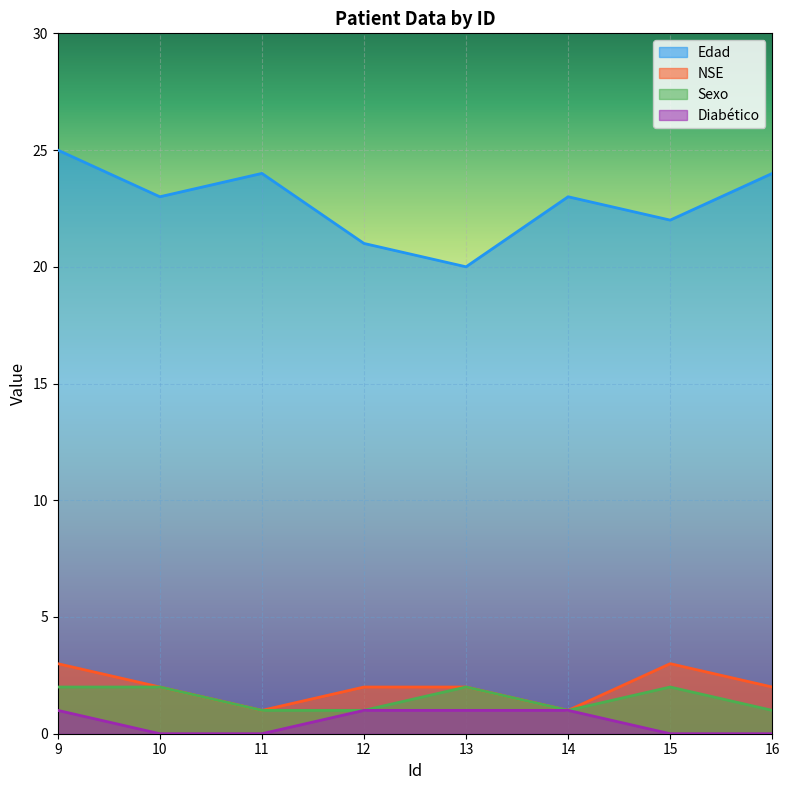

What is the maximum value shown in the chart?

25